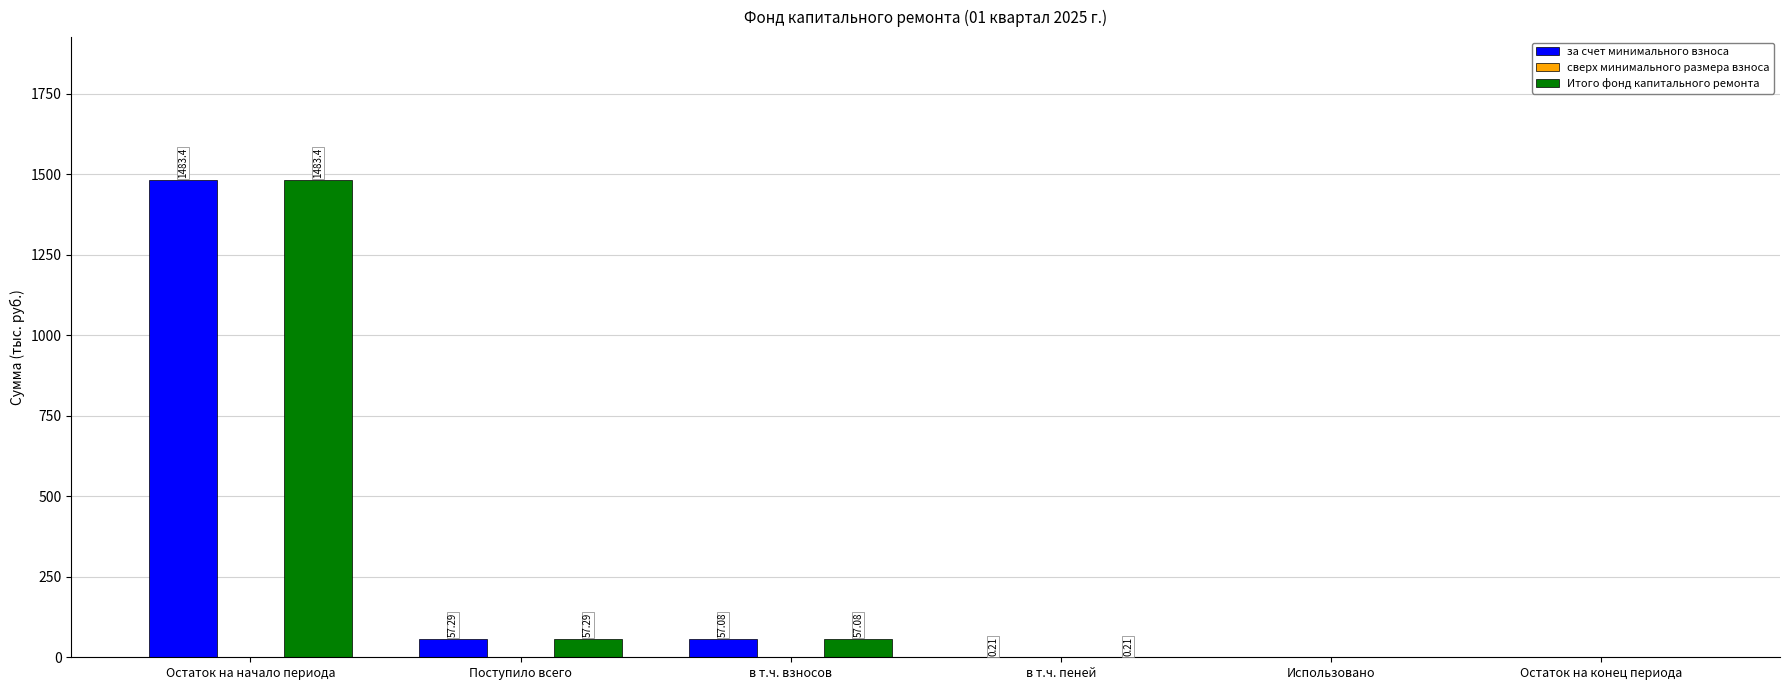

Which category has the highest value in the Итого фонд капитального ремонта series?

Остаток на начало периода